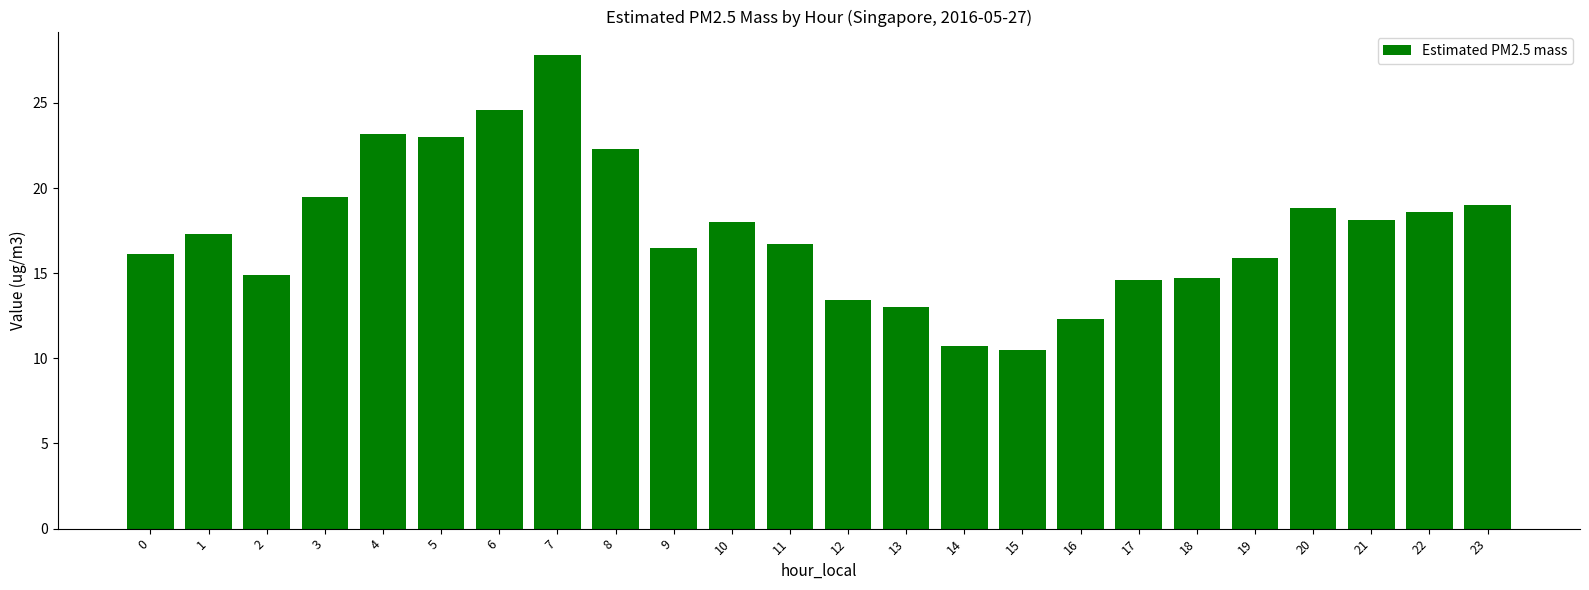

How many bars are there in total?

24